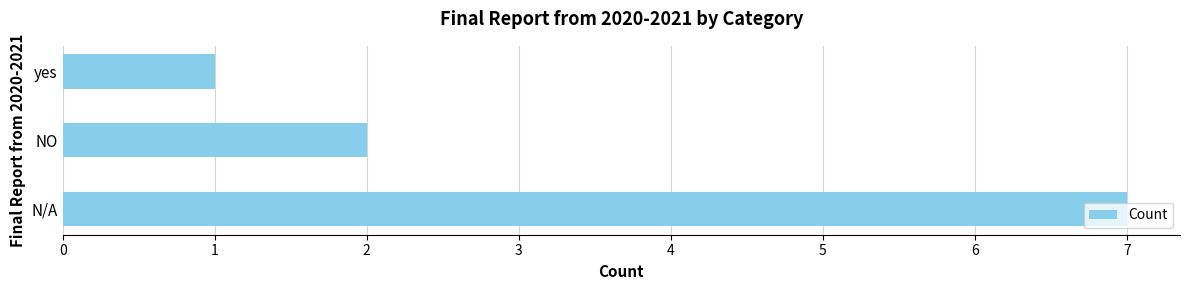

List the labels in order of value, smallest first.

yes, NO, N/A